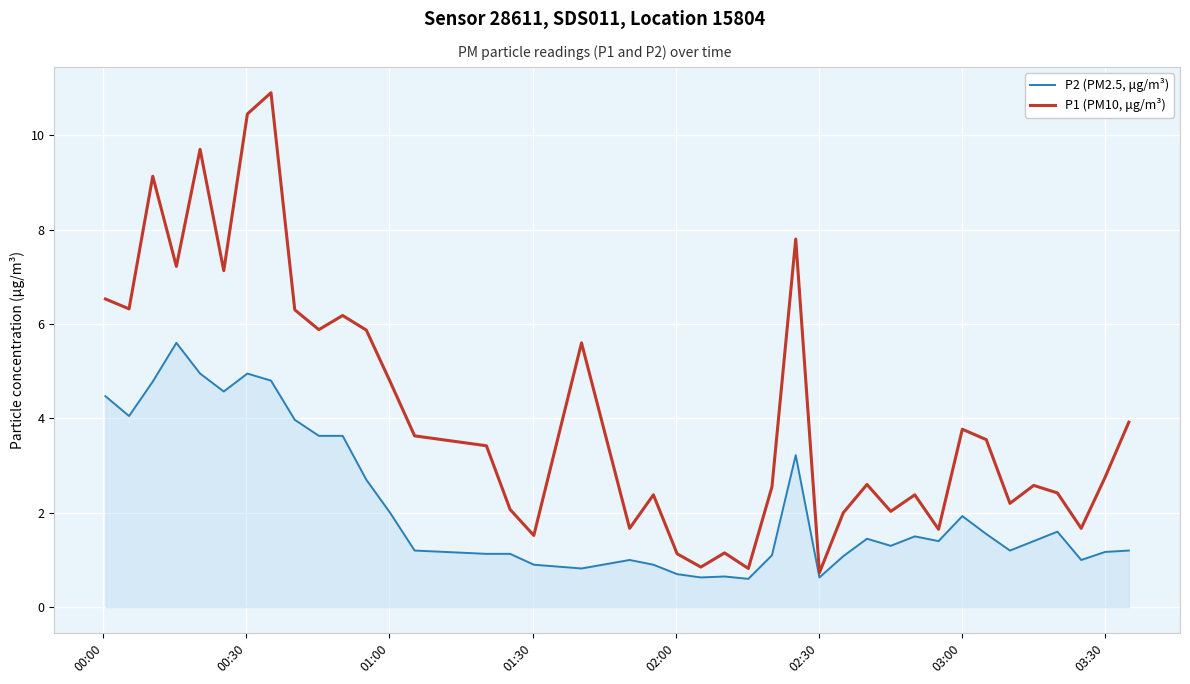

List the series in order of their peak value, lowest first.

P2 (PM2.5, μg/m³), P1 (PM10, μg/m³)